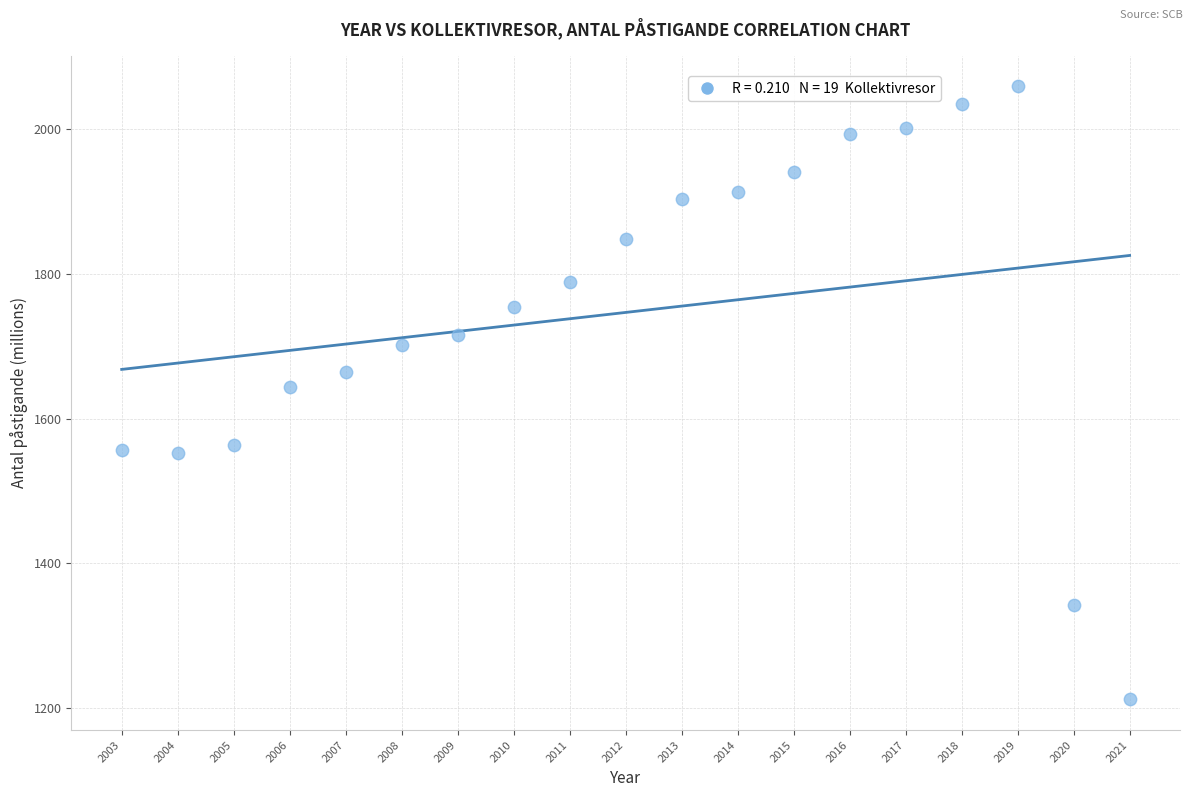

What is the range of Y values (max minus min)?

847